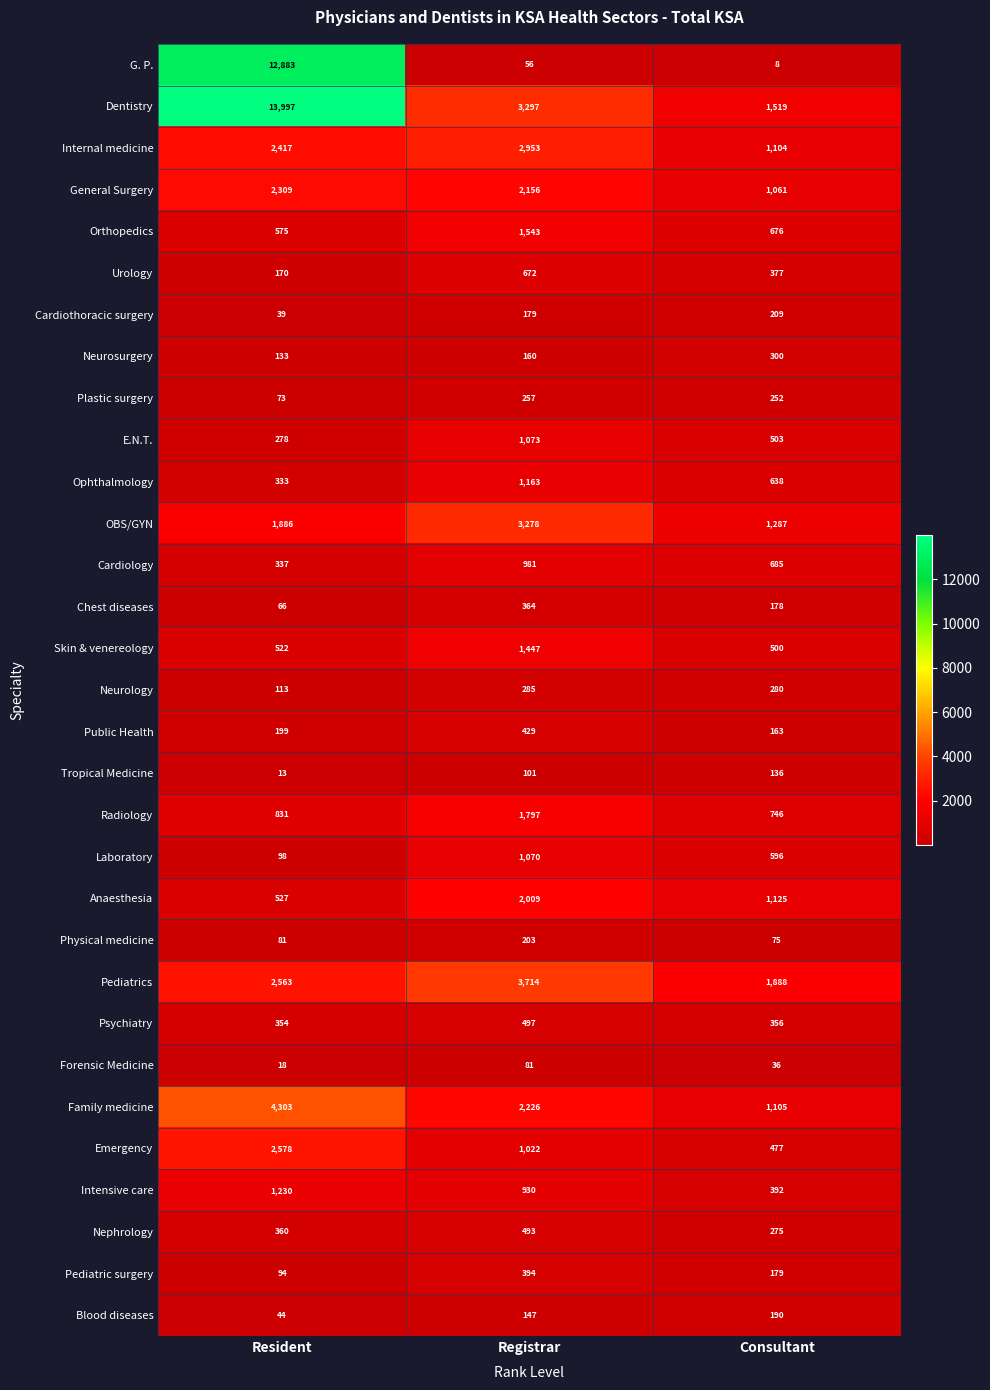

How many categories are shown in the chart?

3